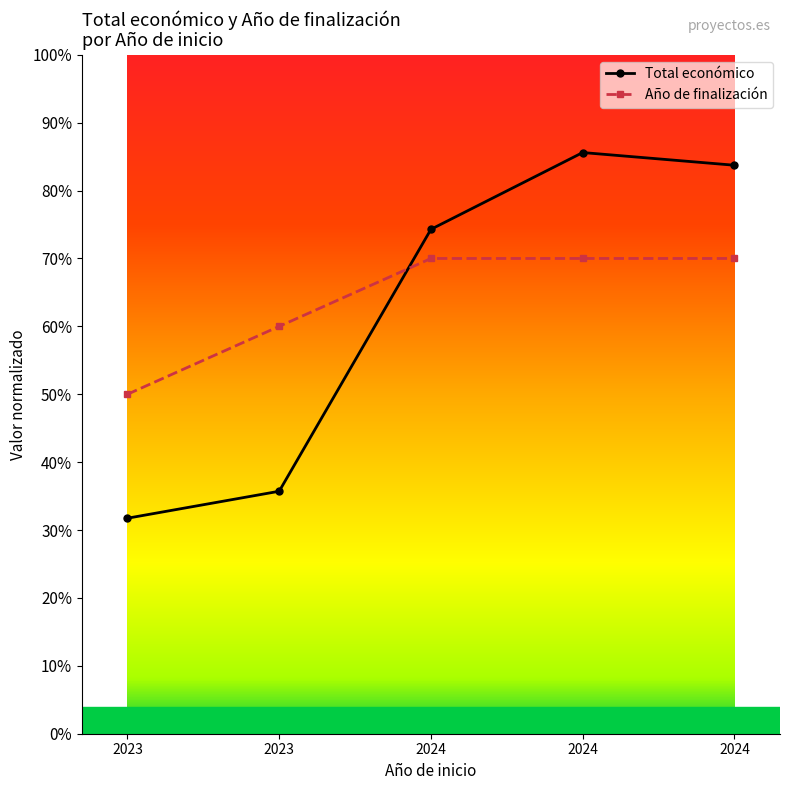

Does the chart have visible grid lines?

No